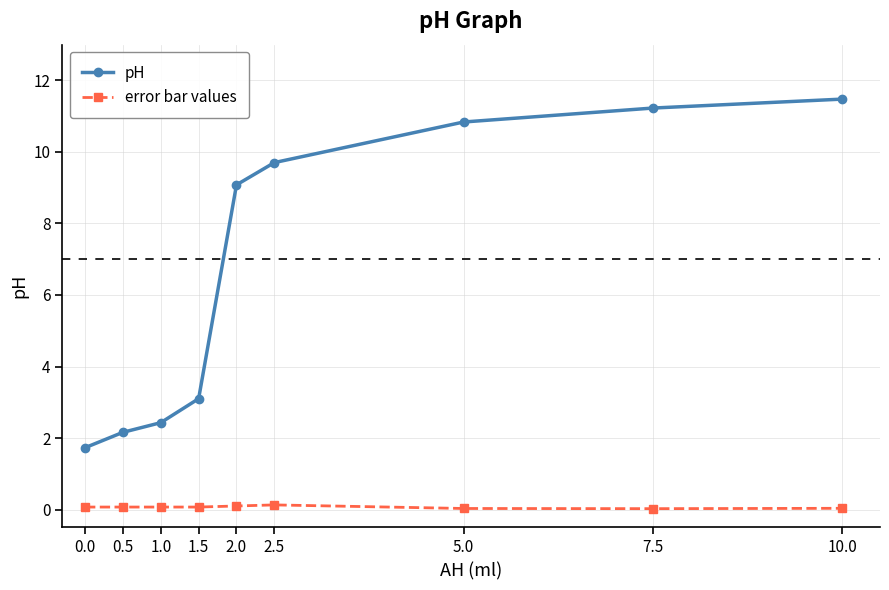

What is the greatest value displayed?

11.5